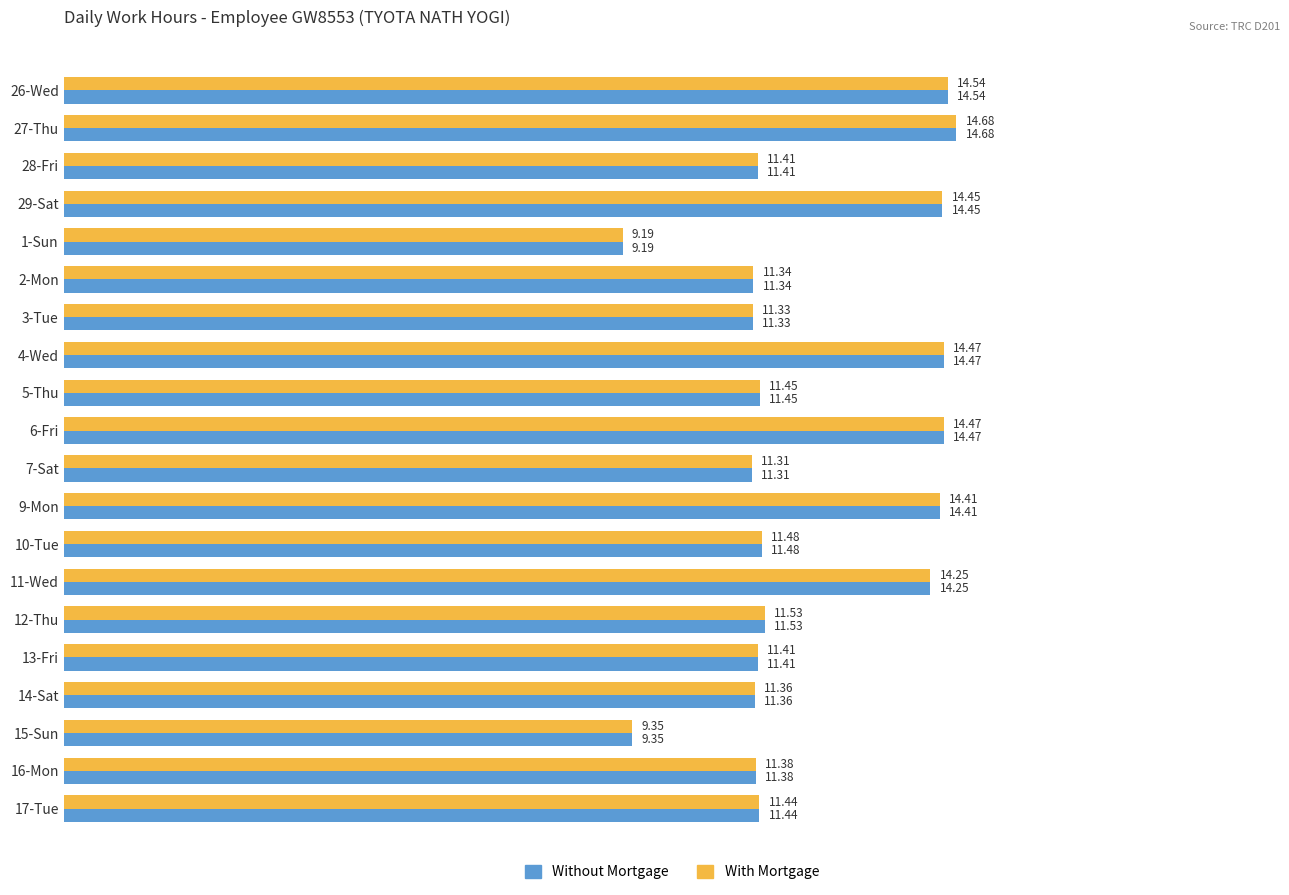

What are all the series names shown in the legend?

Without Mortgage, With Mortgage